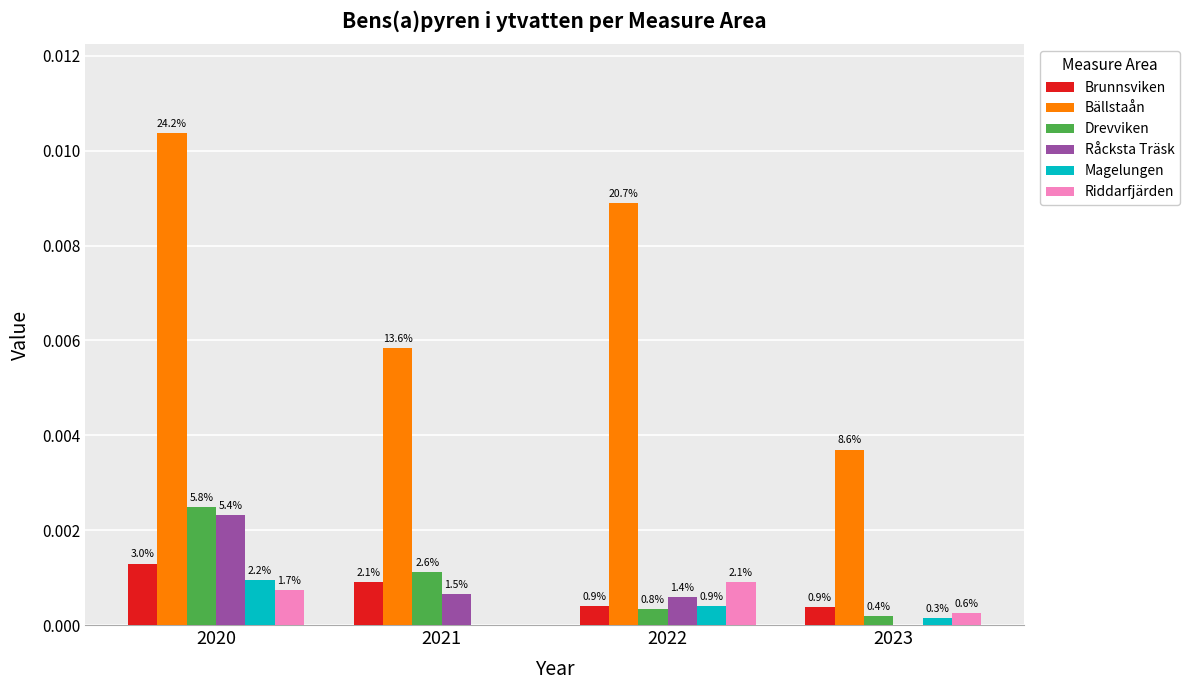

Rank the series at 2021 from highest to lowest value.

Bällstaån, Drevviken, Brunnsviken, Råcksta Träsk, Magelungen, Riddarfjärden